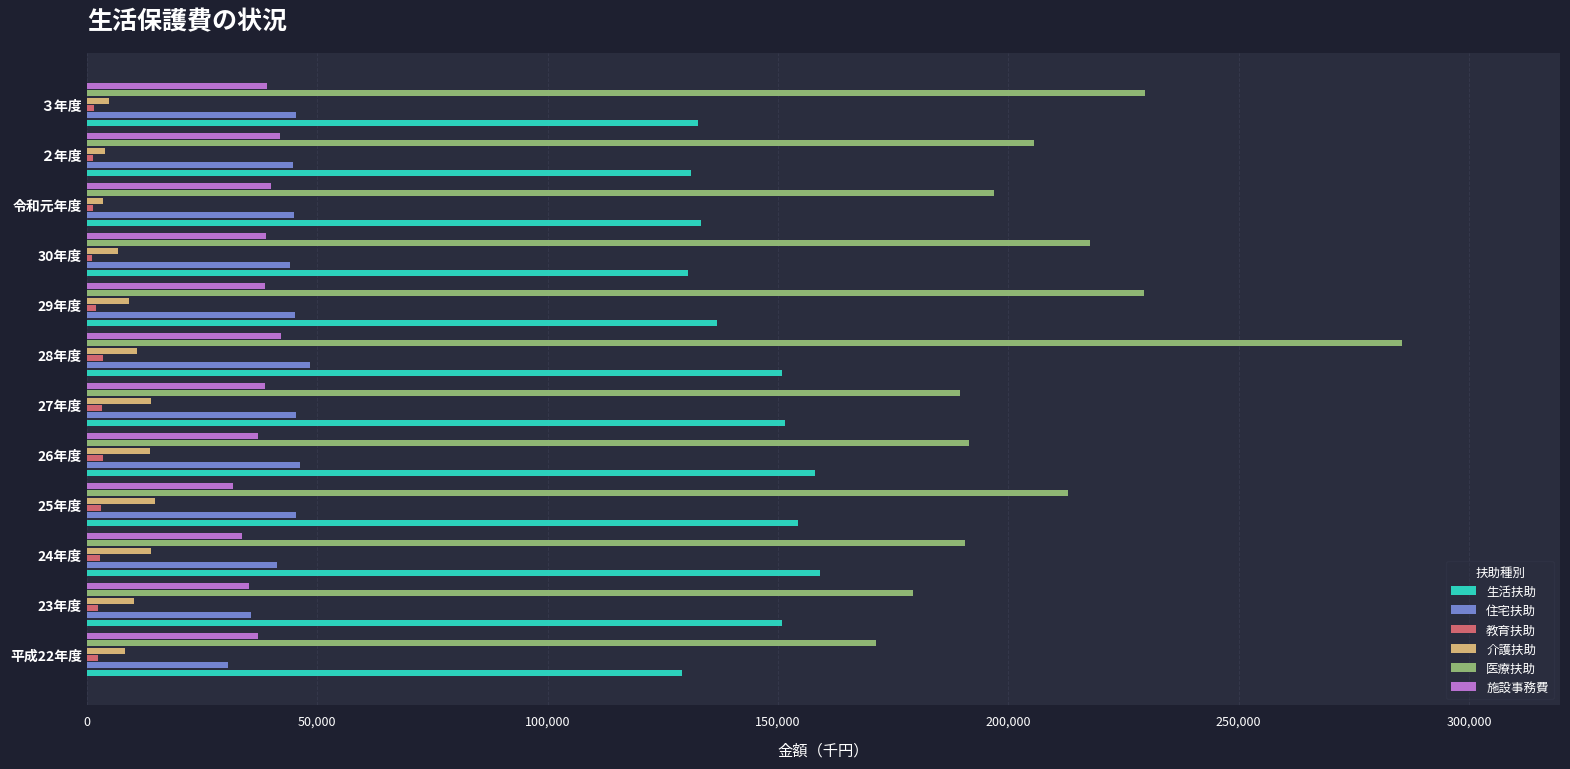

What are all the series names shown in the legend?

生活扶助, 住宅扶助, 教育扶助, 介護扶助, 医療扶助, 施設事務費